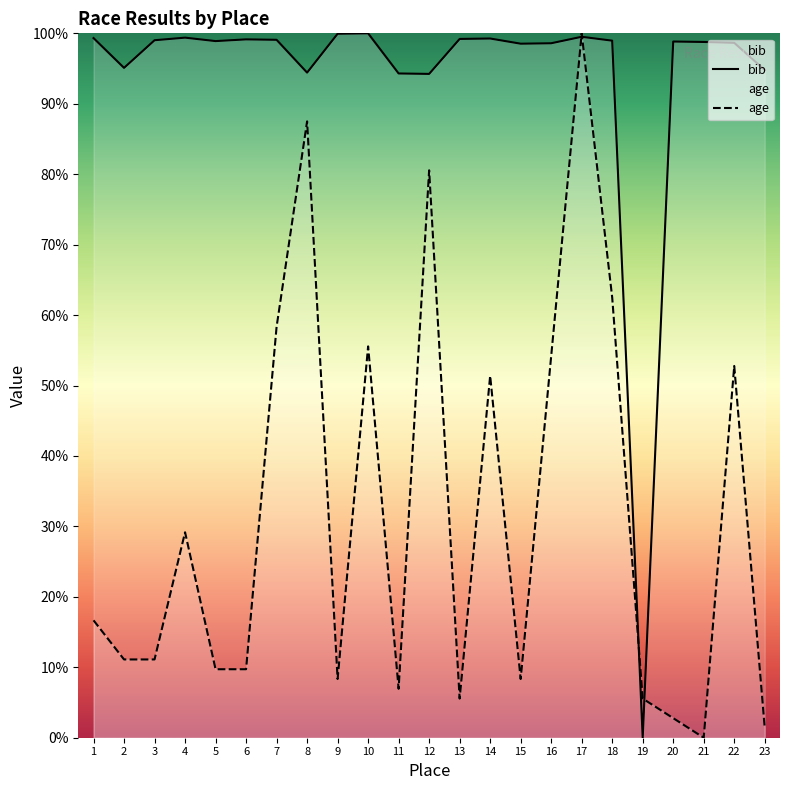

Which has a higher value, 11 or 1?

1